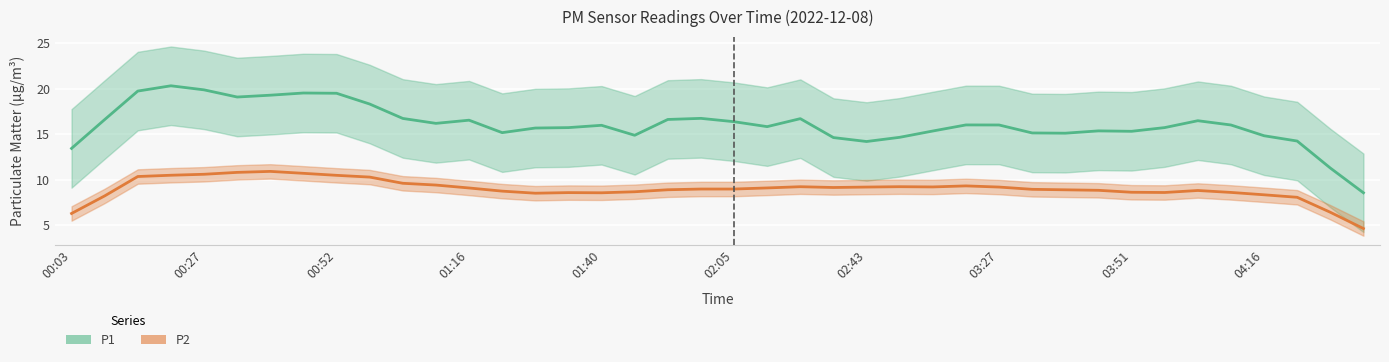

At which label is P2 closest to 9?

02:49